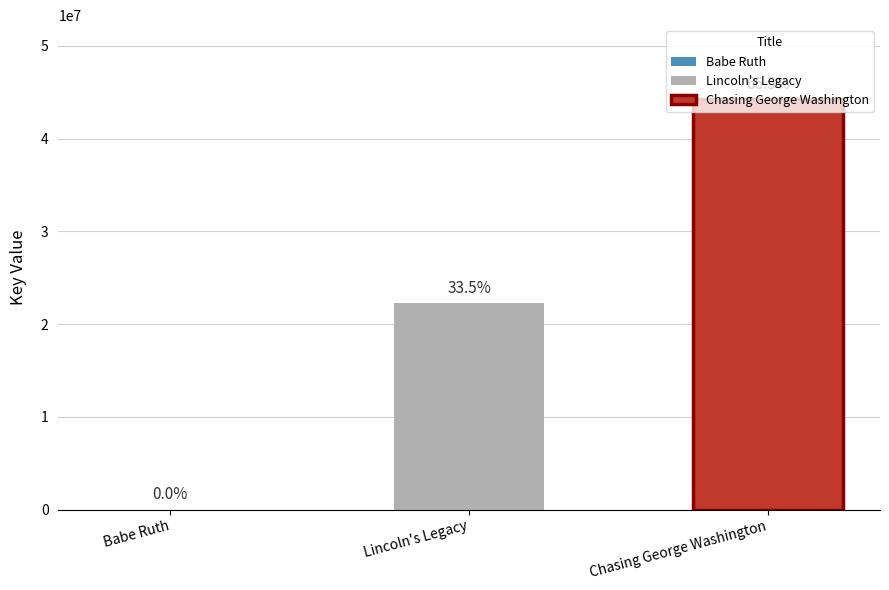

Approximately how many times larger is the value at Lincoln's Legacy compared to Babe Ruth?

3729.5